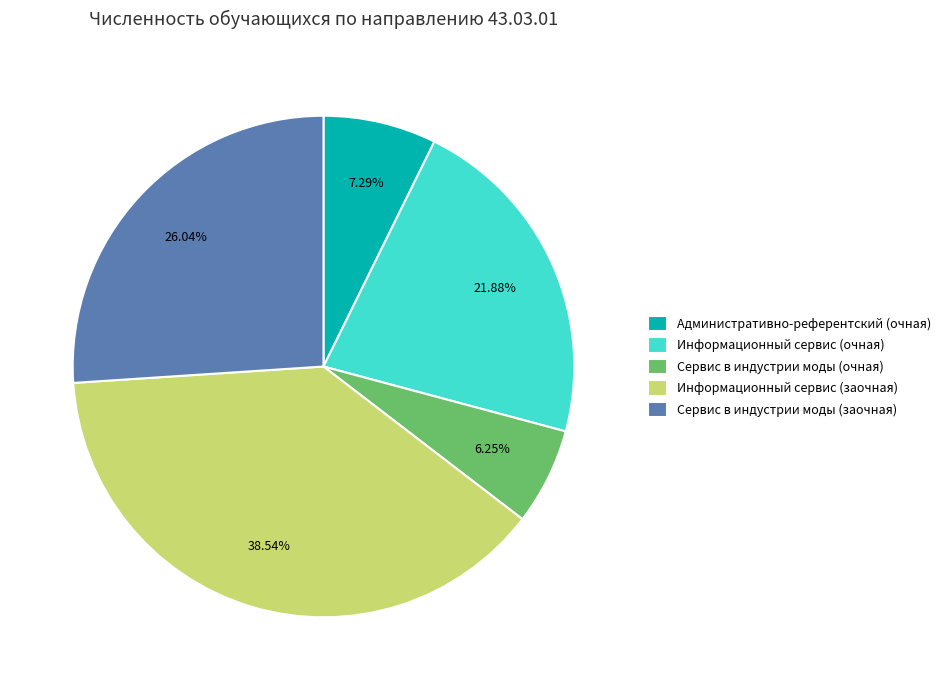

Count the number of slices in the pie.

5